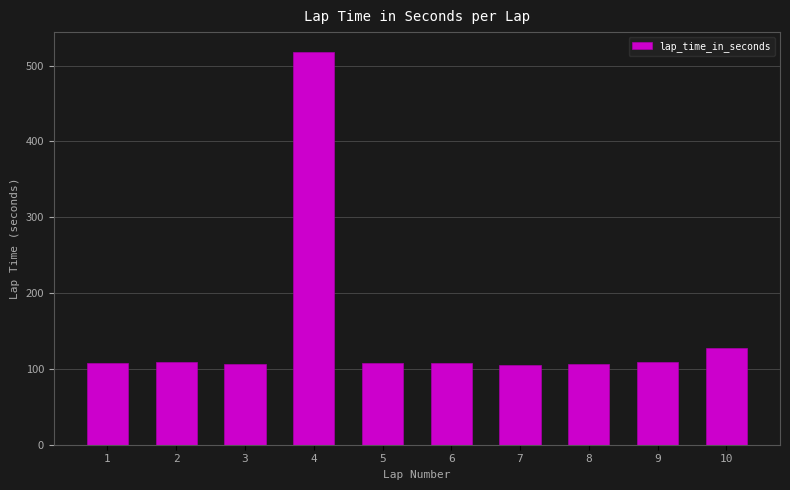

What is the change in value from 1 to 10?

+19.9